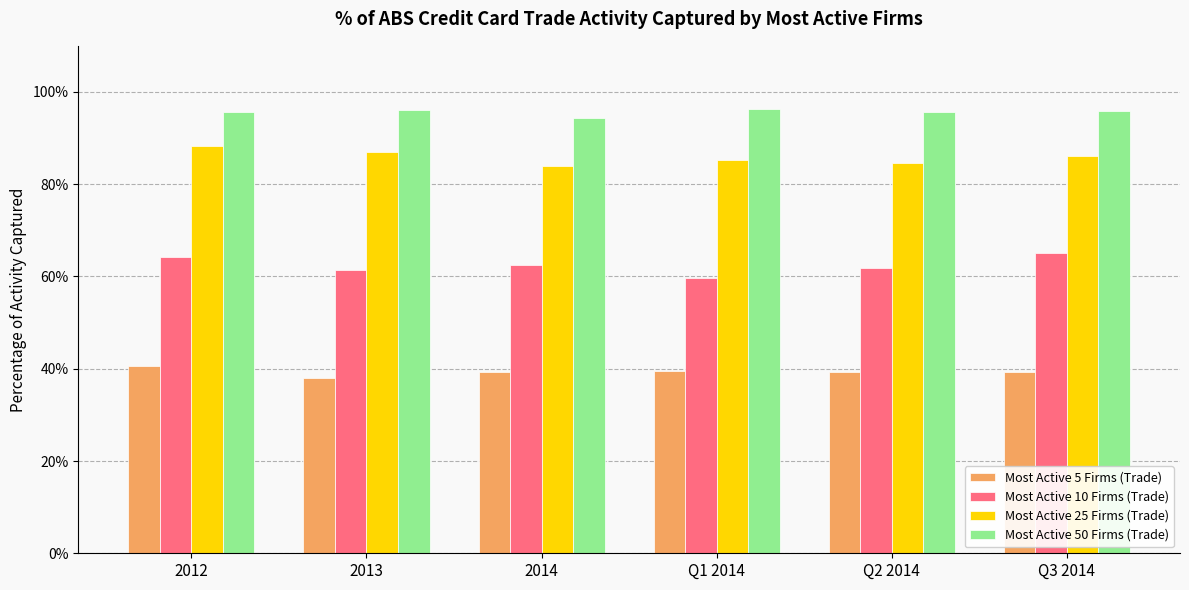

Are the bars horizontal?

No